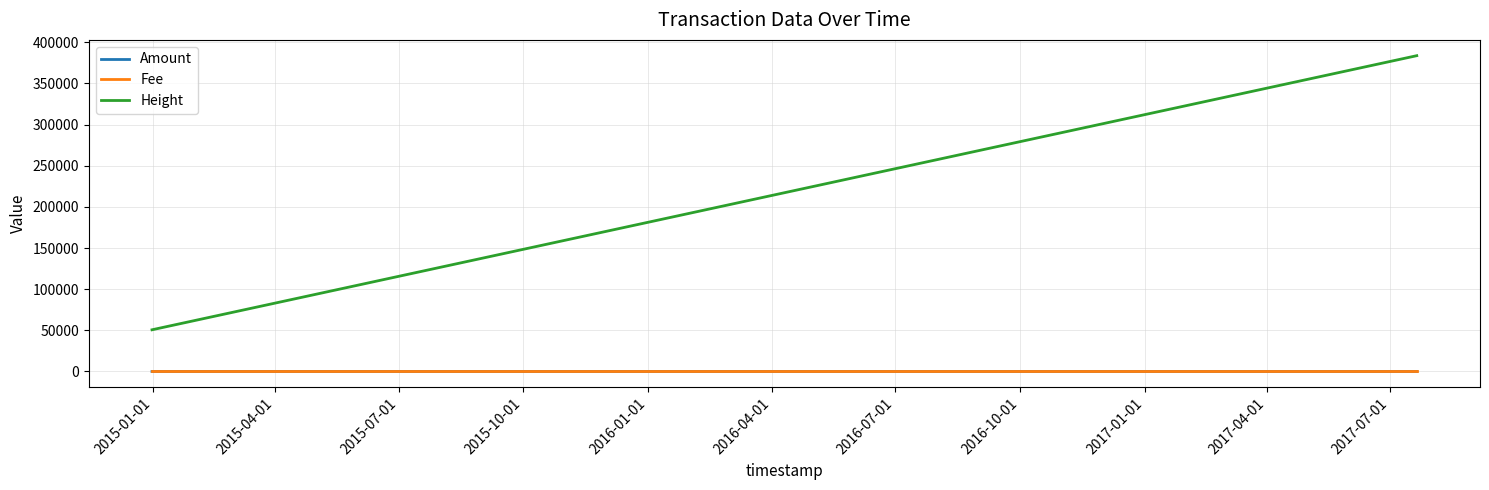

How many categories are shown in the chart?

3